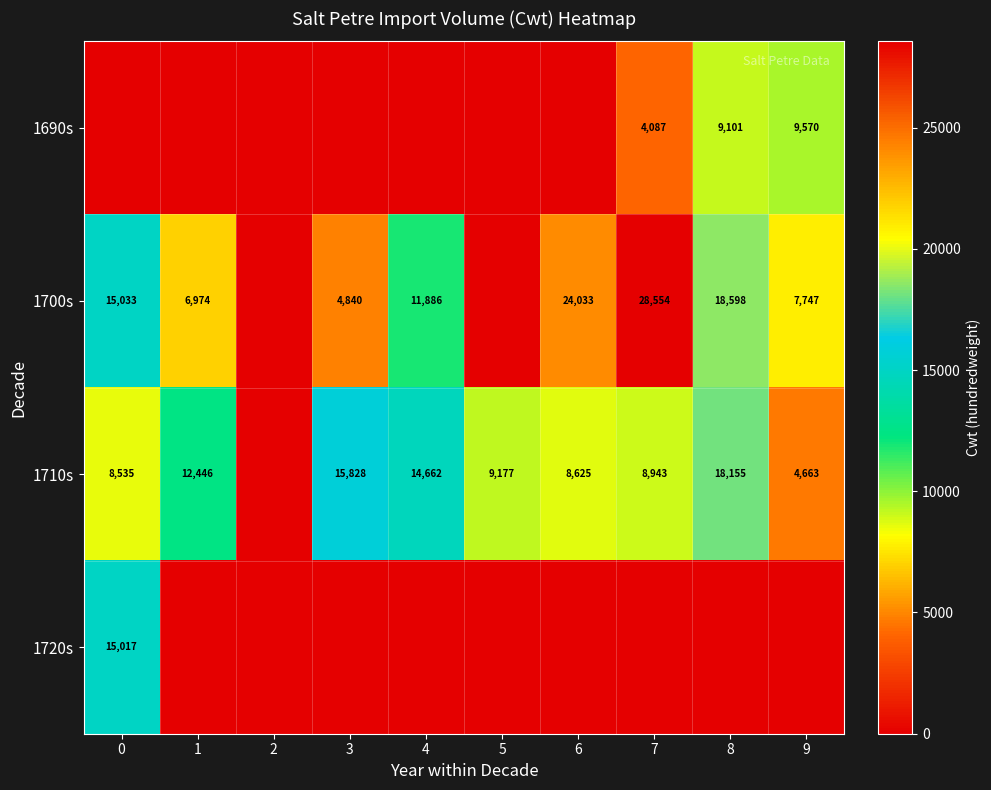

What is the sum of the 1710s values at 8 and 5?

27332